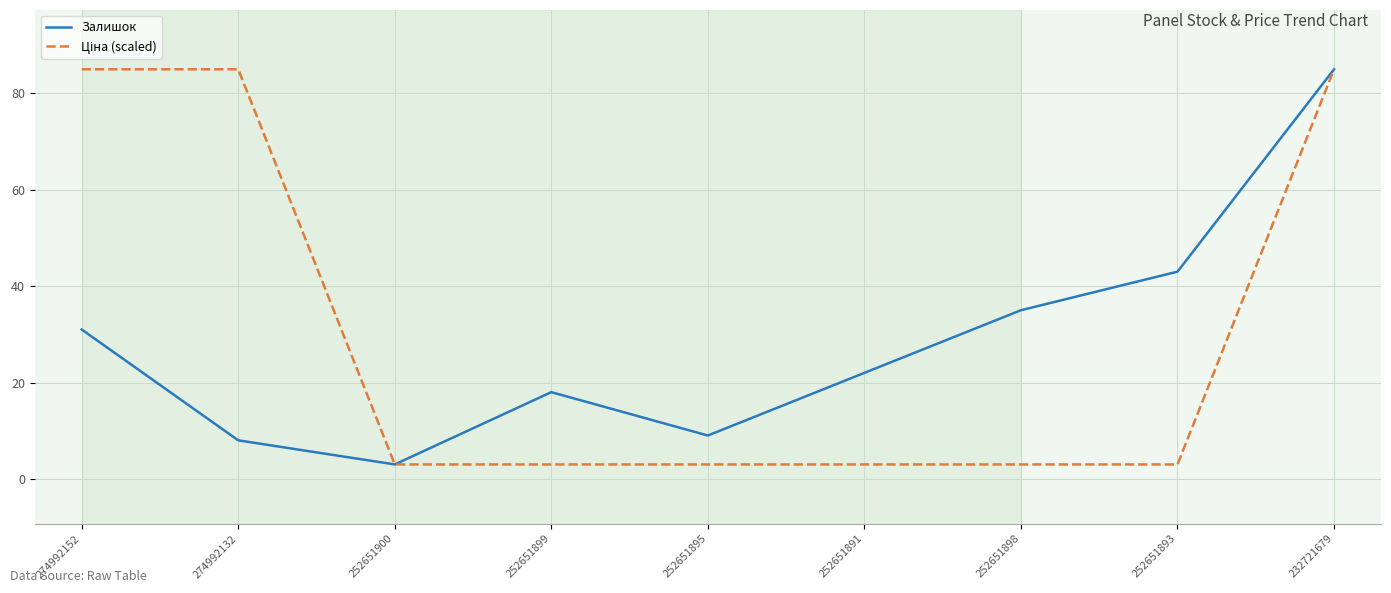

What is the difference between the highest and lowest values at 252651891?

19